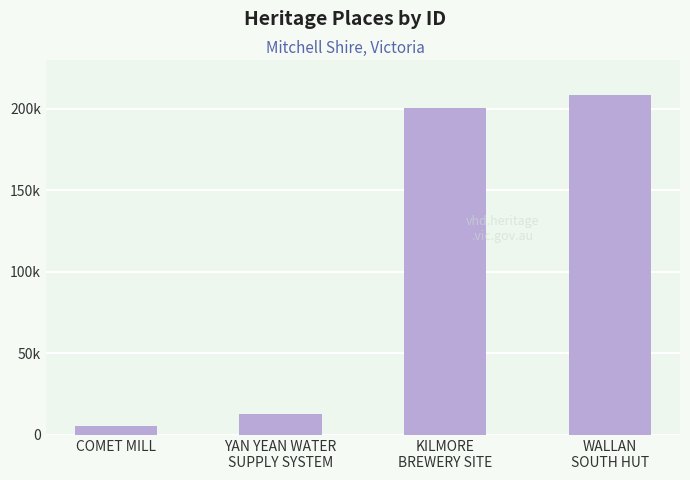

How many bars are there in total?

4